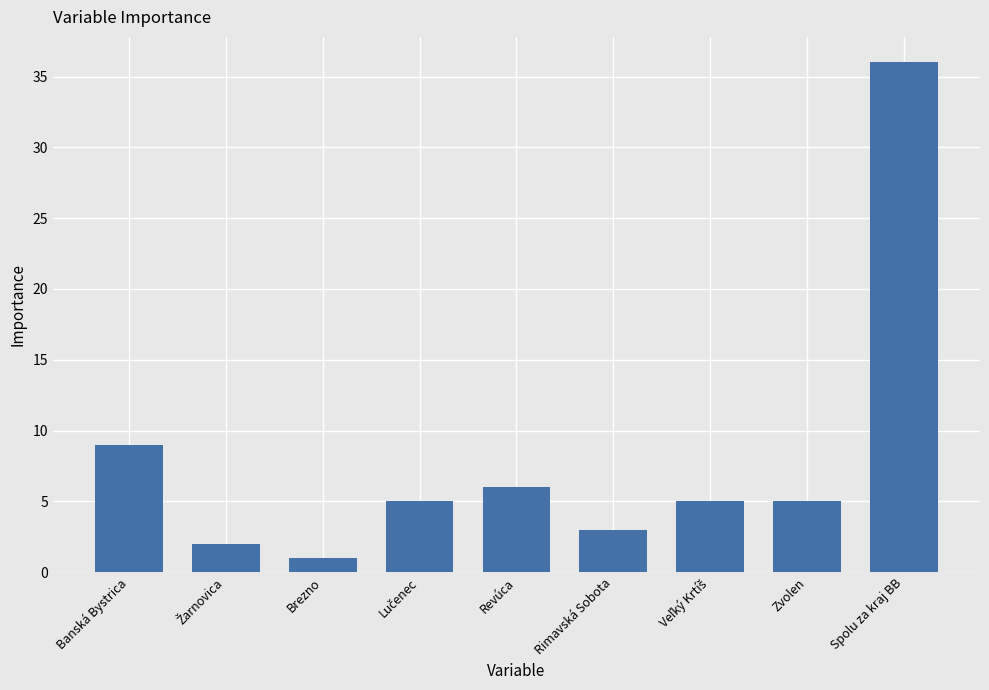

At which label does the data first exceed 5?

Banská Bystrica